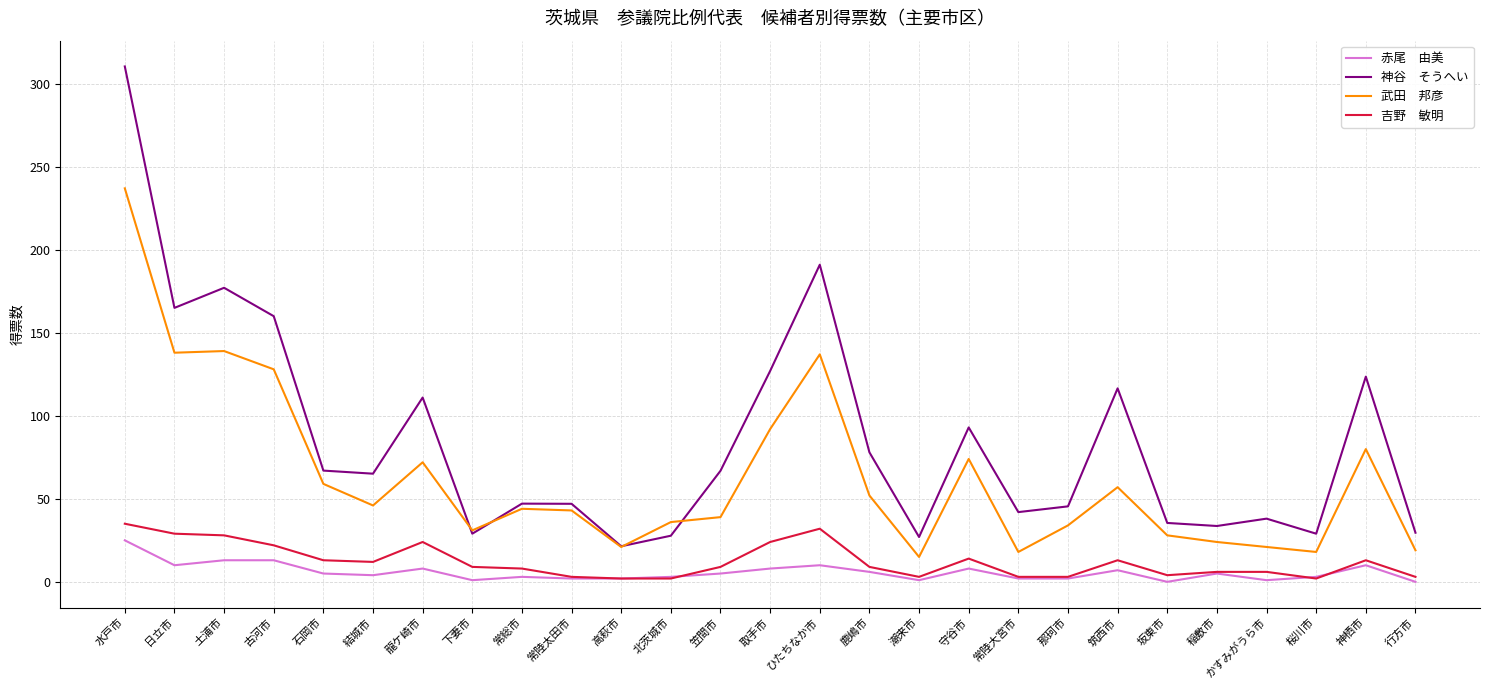

How many lines are shown in the chart?

4